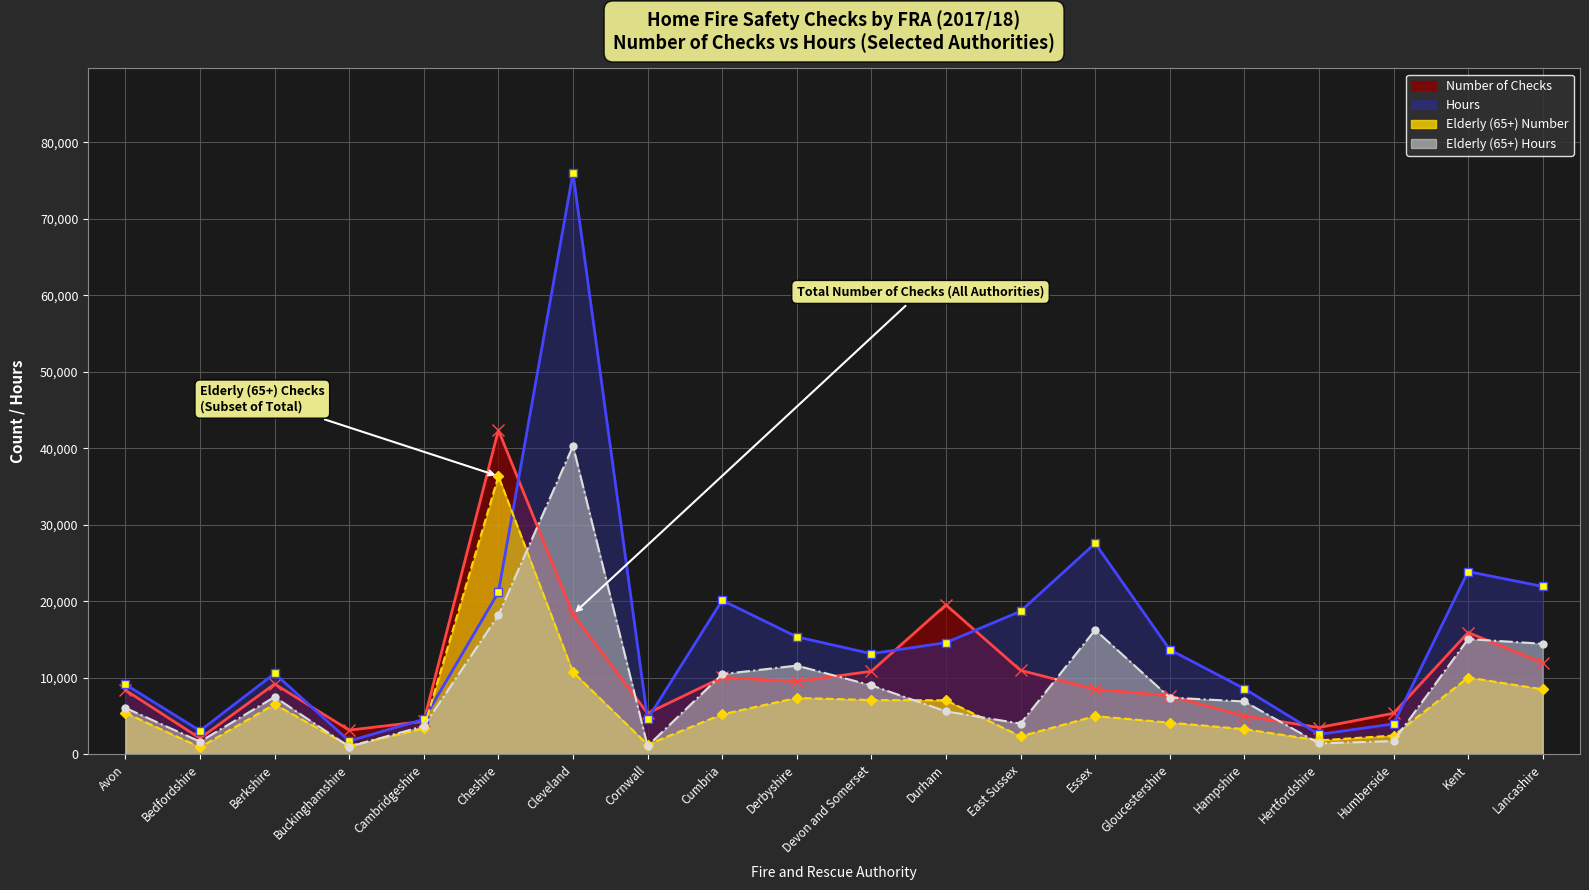

Does the chart have visible grid lines?

Yes